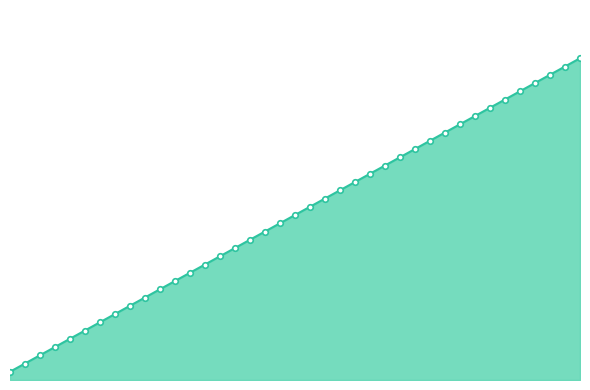

List the labels in order of value, largest first.

40, 39, 38, 37, 36, 35, 34, 33, 32, 31, 30, 29, 28, 27, 26, 25, 24, 23, 22, 21, 20, 19, 18, 17, 16, 15, 14, 13, 12, 11, 10, 9, 8, 7, 6, 5, 4, 3, 2